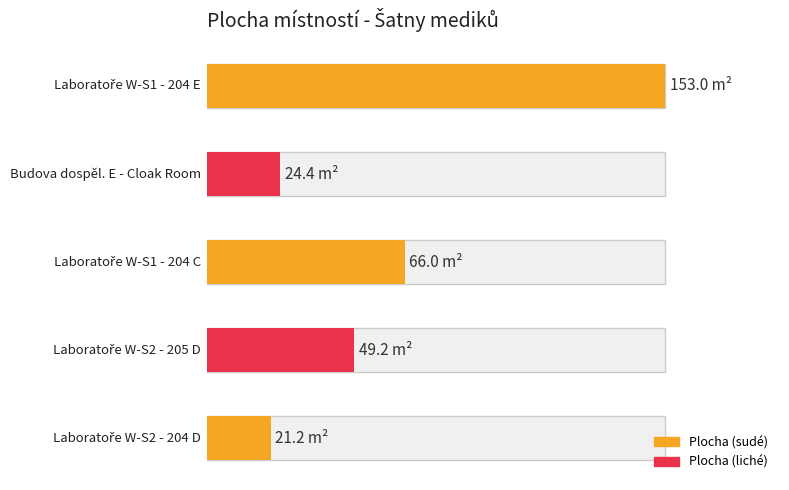

What is the ratio of the value at Laboratoře W-S1
204 E to the value at Laboratoře W-S1
204 C?

2.3